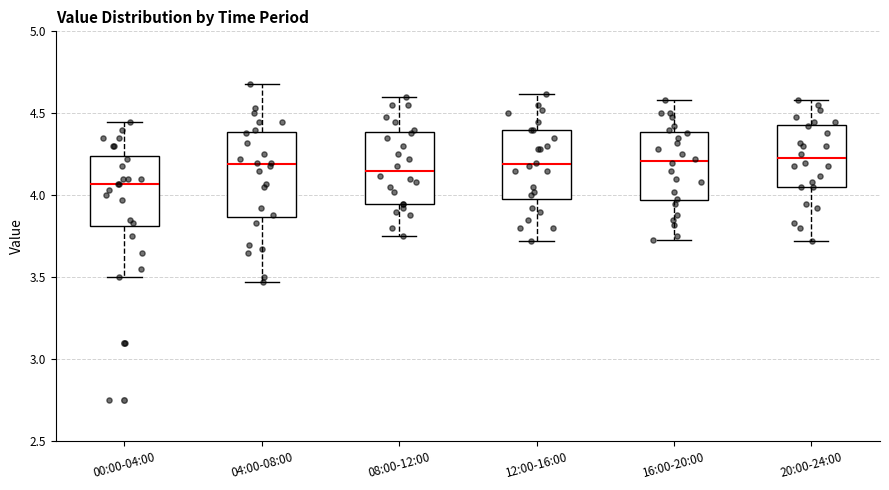

Reading left to right, transcribe this box plot: for each box, give where its median line is, the range the box spans, and where its two whiskers end, as read against the y-axis. The values are not printed on the chart, so give them approximately, as read against the axis.

00:00-04:00: median 4.05, box 3.80 to 4.25, whiskers 3.50 to 4.45
04:00-08:00: median 4.20, box 3.85 to 4.40, whiskers 3.45 to 4.70
08:00-12:00: median 4.15, box 3.95 to 4.40, whiskers 3.75 to 4.60
12:00-16:00: median 4.20, box 4.00 to 4.40, whiskers 3.70 to 4.60
16:00-20:00: median 4.20, box 3.95 to 4.40, whiskers 3.75 to 4.60
20:00-24:00: median 4.25, box 4.05 to 4.45, whiskers 3.70 to 4.60